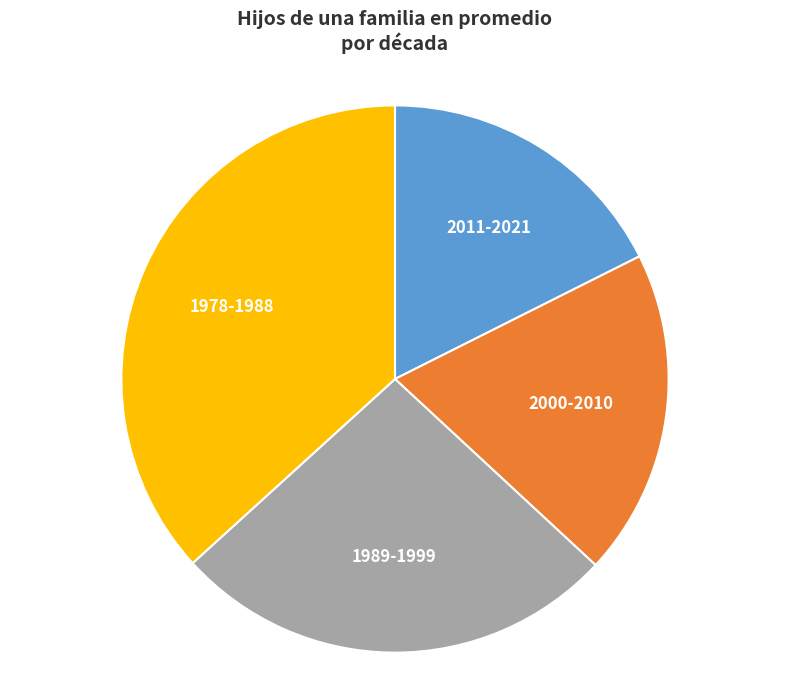

What is the smallest slice in the pie chart?

2011-2021